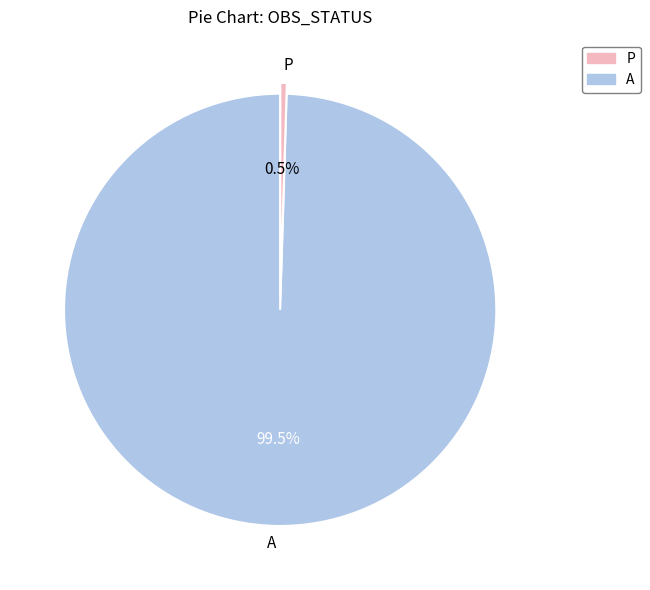

What portion of the pie excludes A?

0.5%